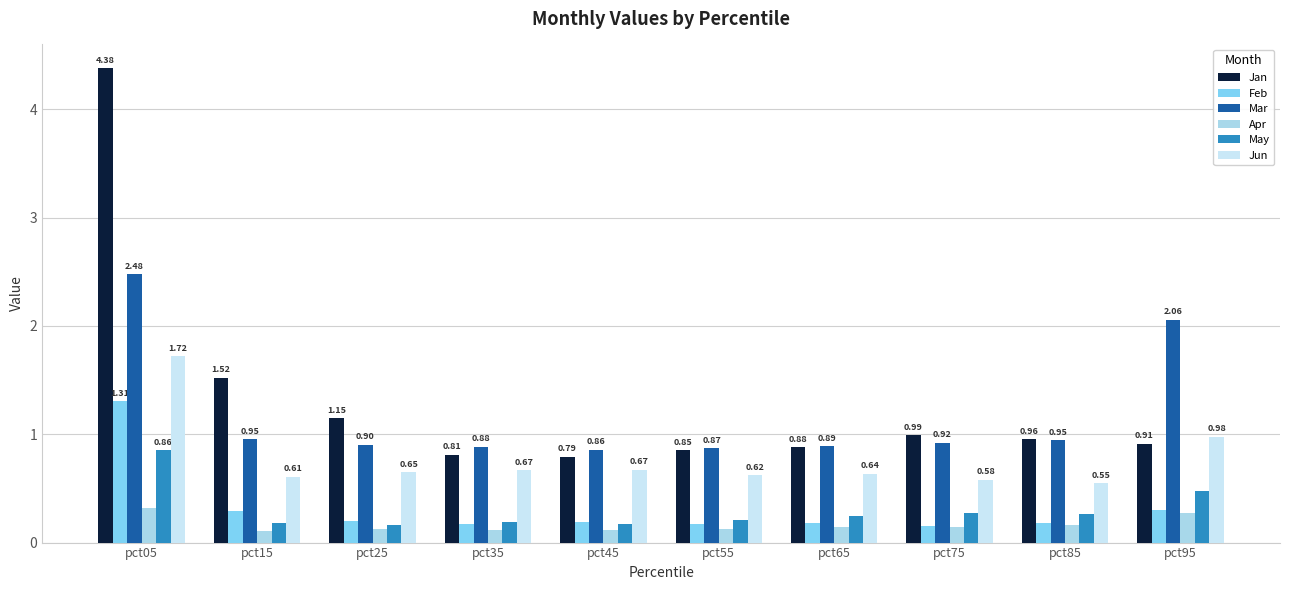

How many data points does each series have?

10